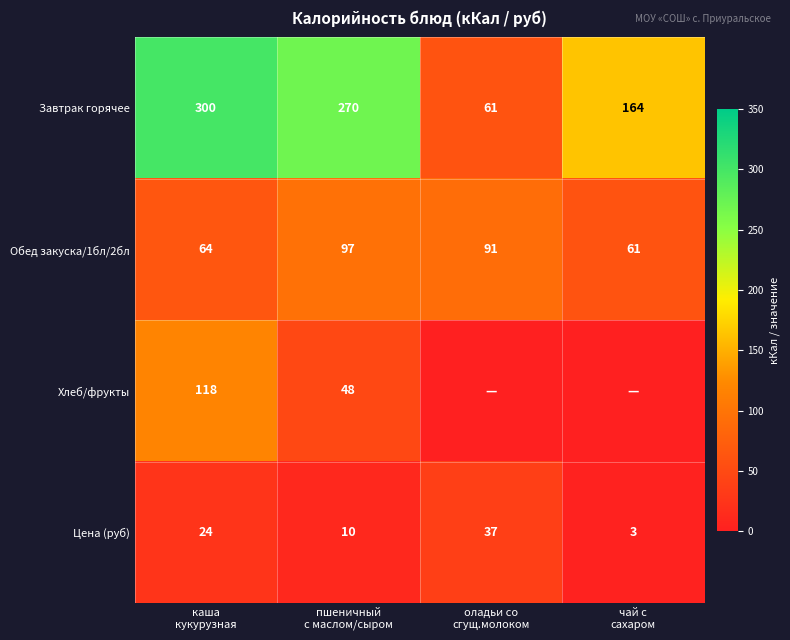

What is the difference between the maximum and second lowest values in the Обед закуска/1бл/2бл series?

33